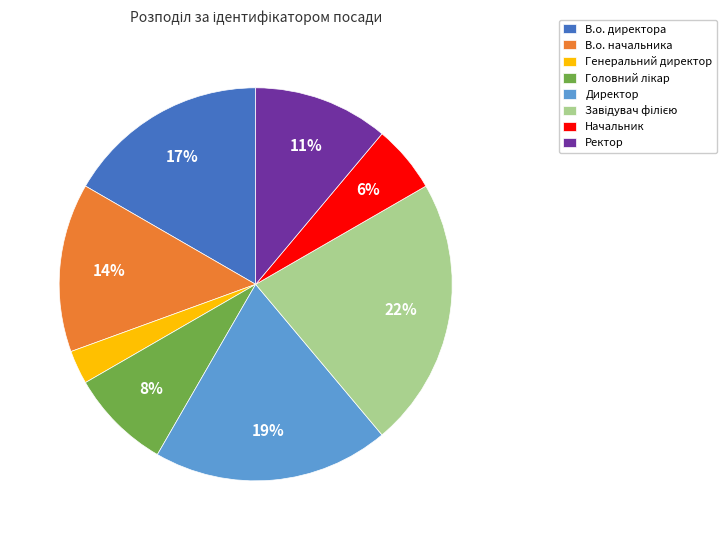

Combined, do Ректор and В.о. директора account for over 50%?

No